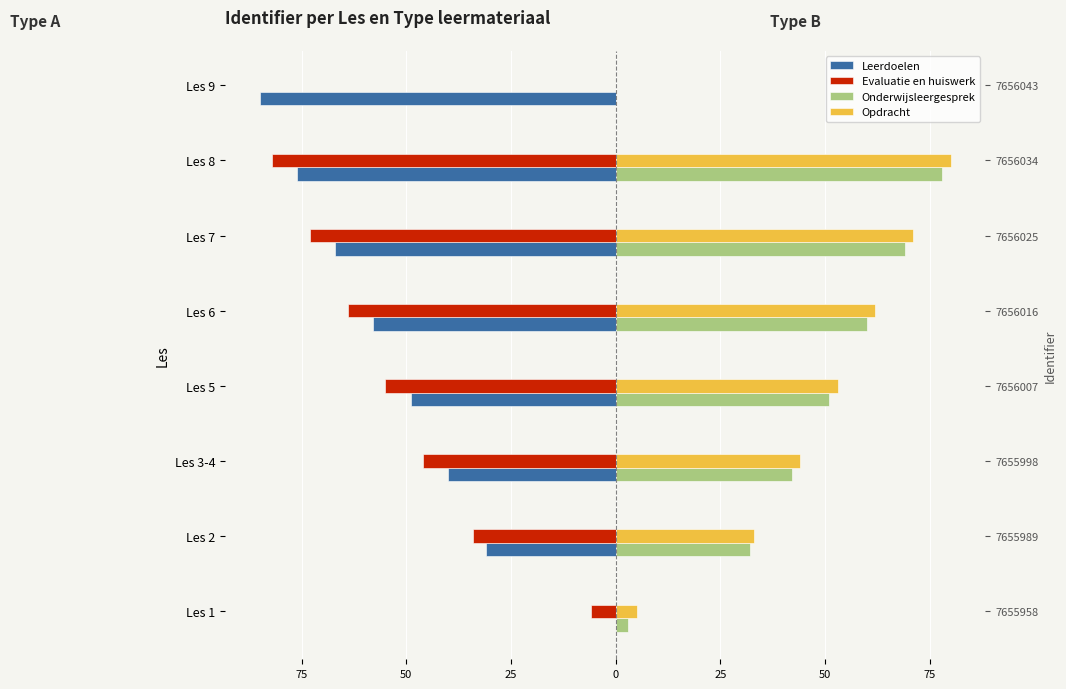

Read the Evaluatie en huiswerk value at Les 3-4, to the nearest 10.

-50